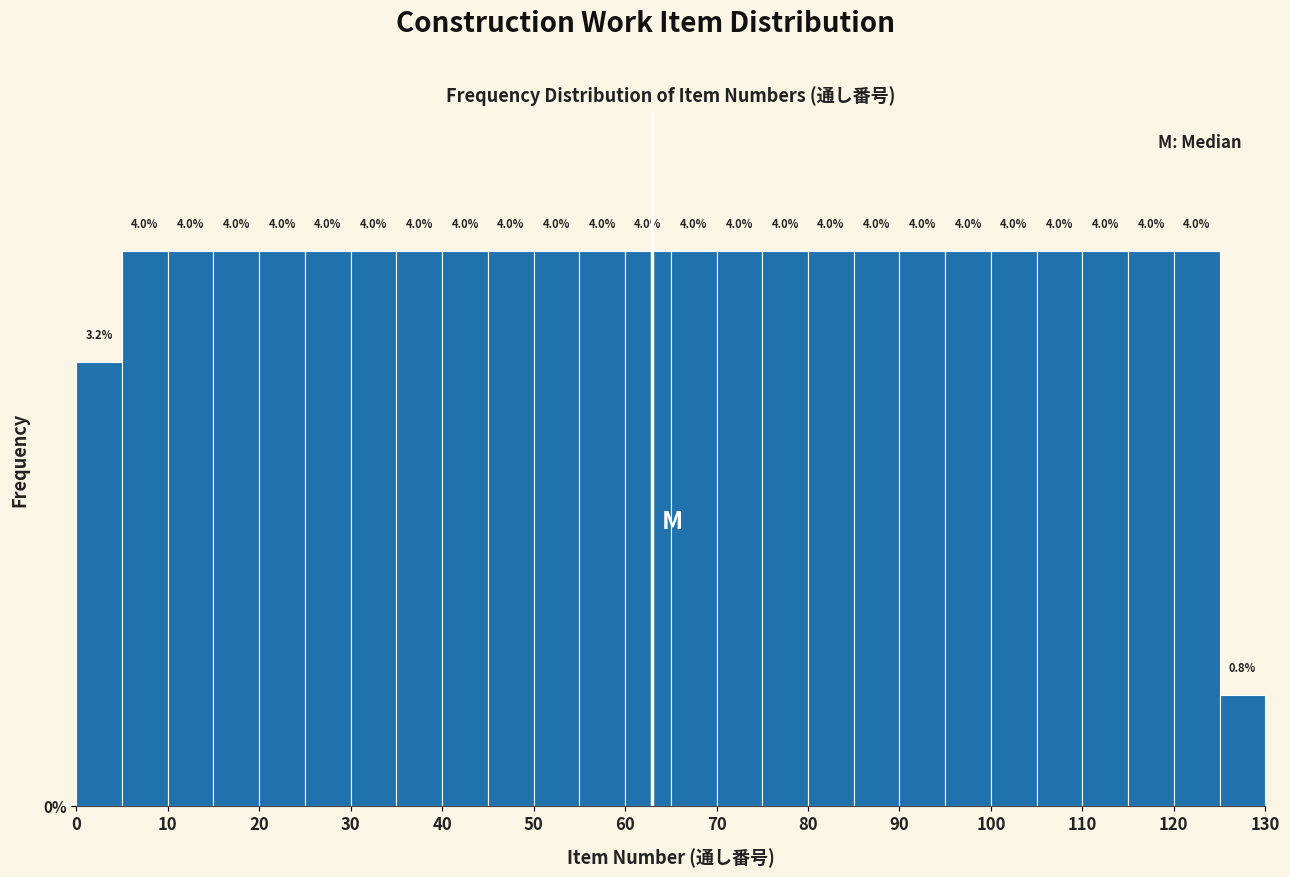

How tall is the bar that spans 40 to 45 on the x-axis?

4.0